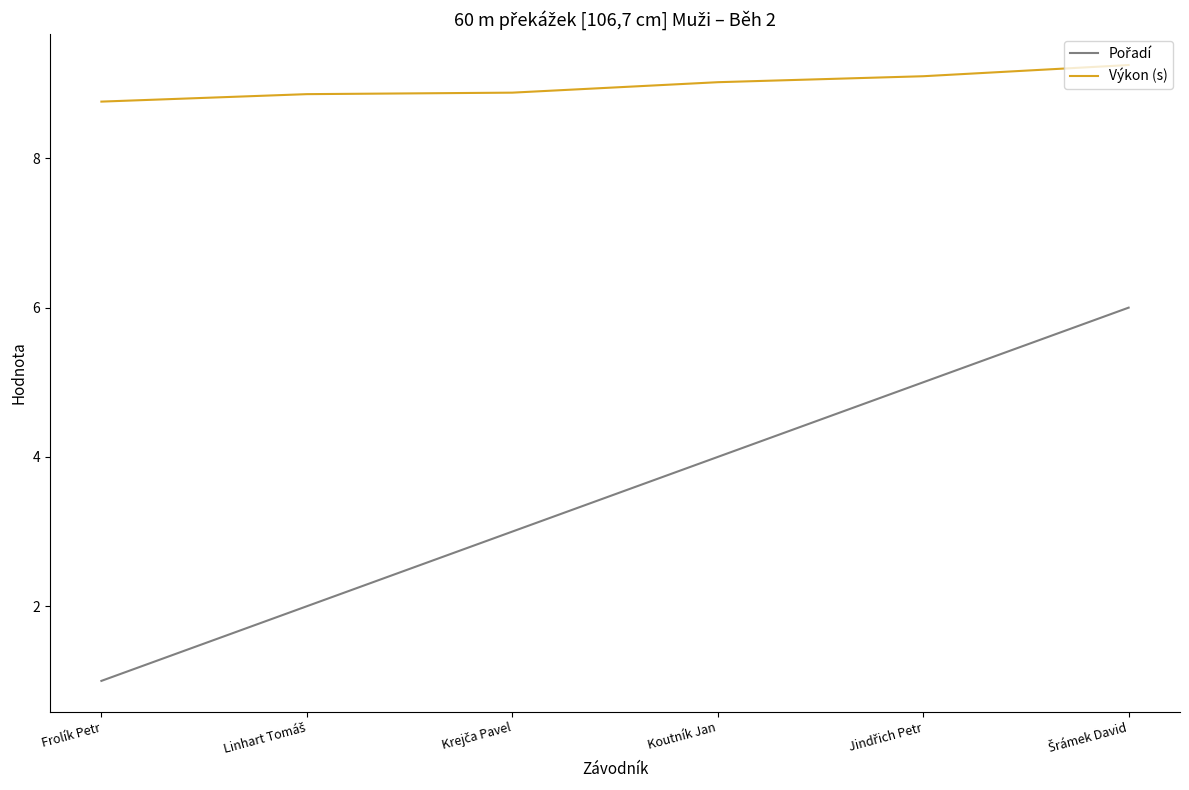

At which category does the chart reach its minimum across all series?

Frolík Petr